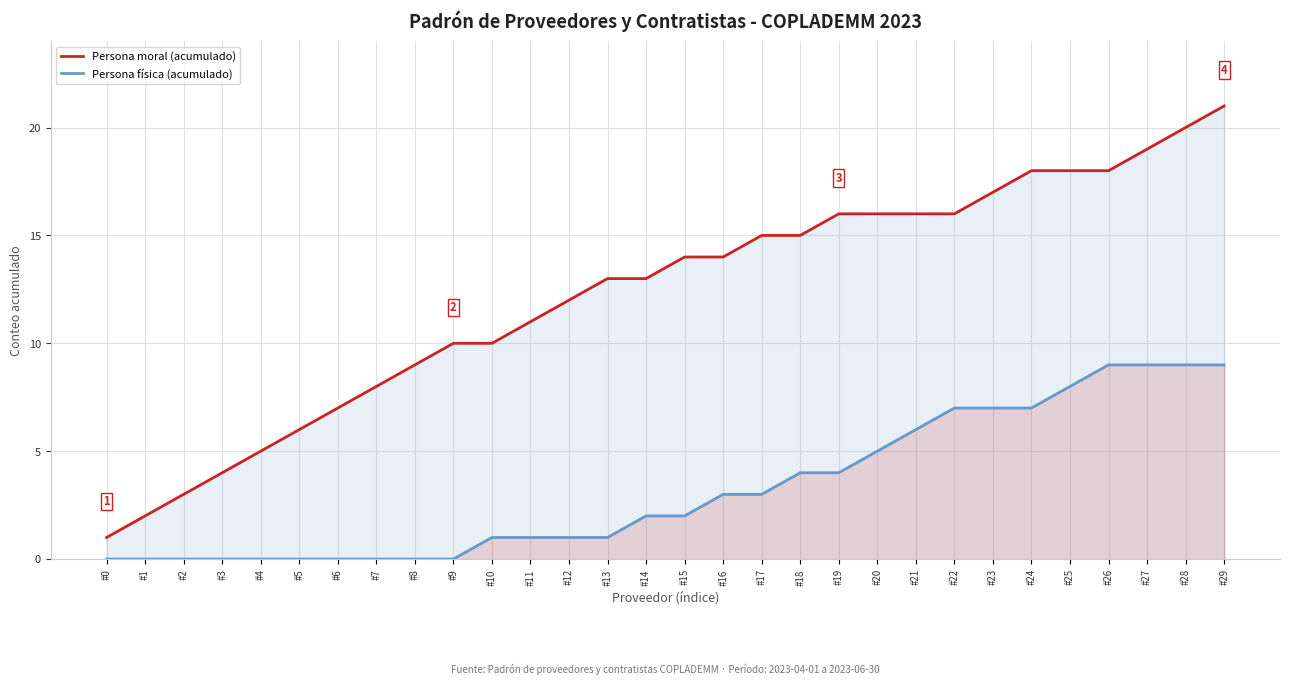

Which series has the widest spread of values?

Persona moral (acumulado)